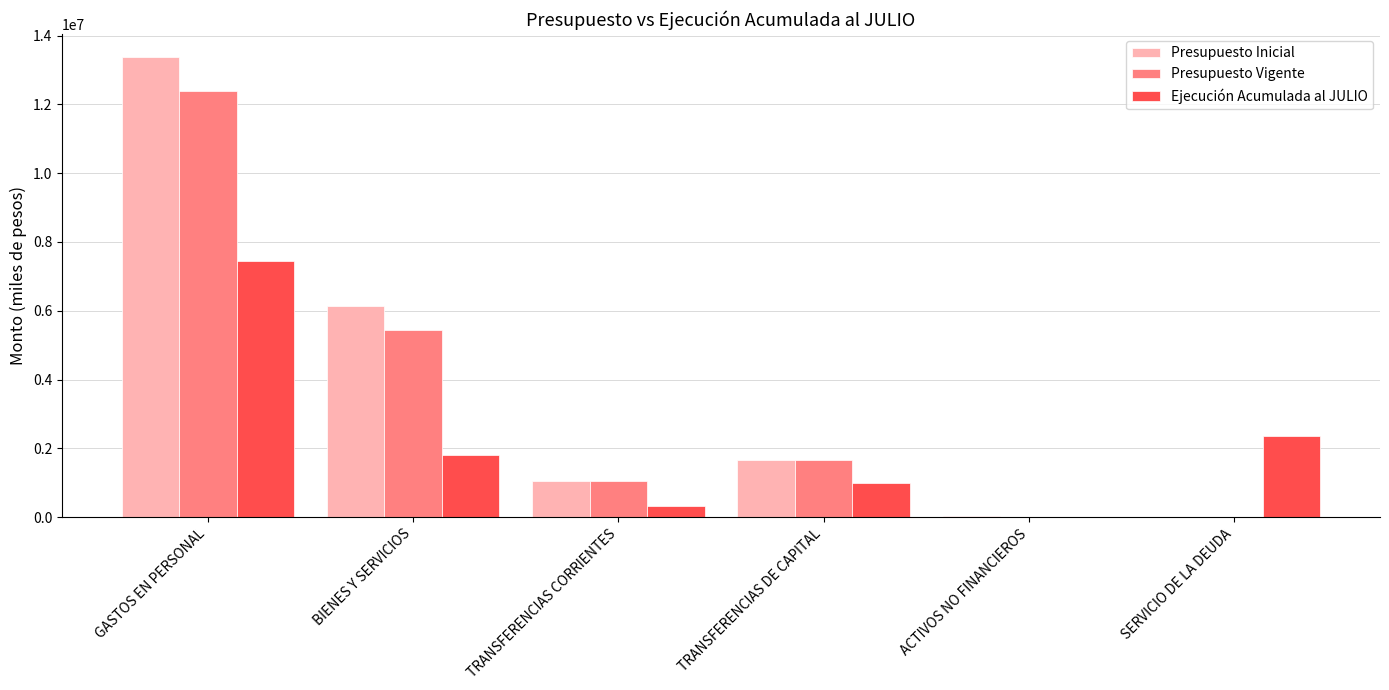

What is the approximate value of Ejecución Acumulada al JULIO at BIENES Y SERVICIOS?

1797312